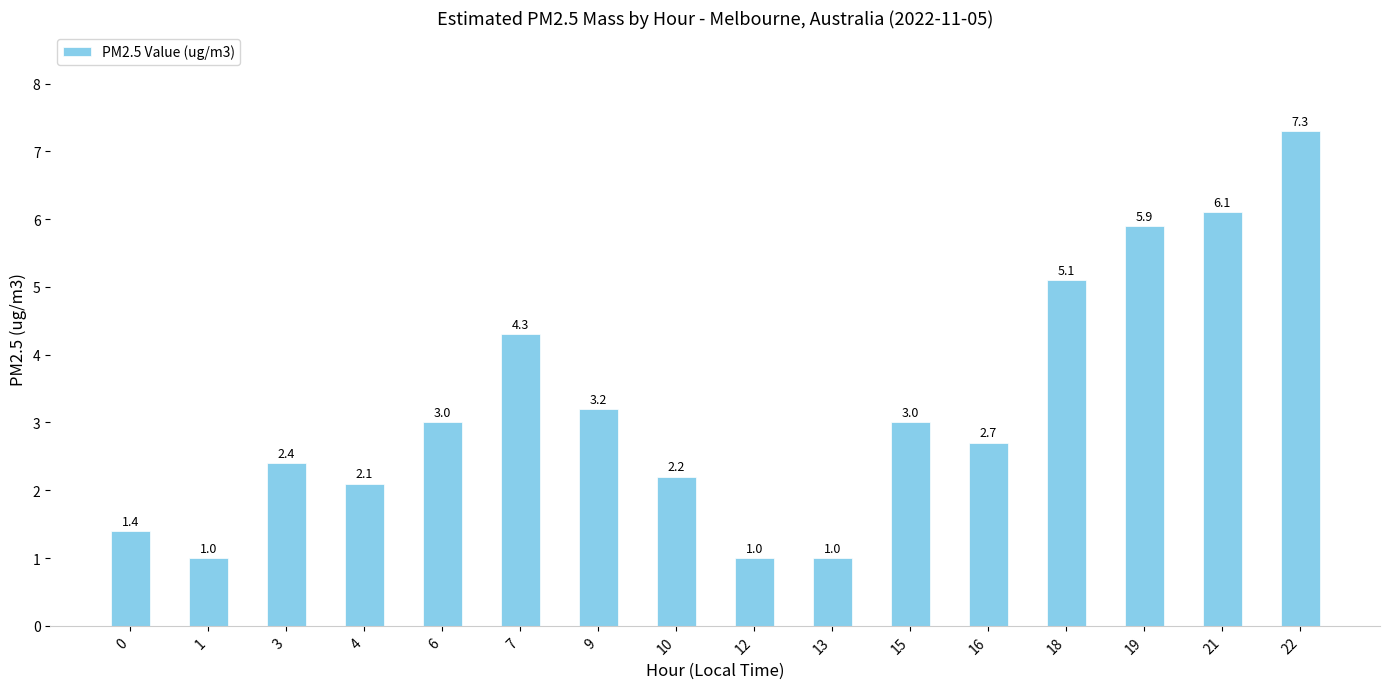

What is the value of the 12th bar from the left?

2.7